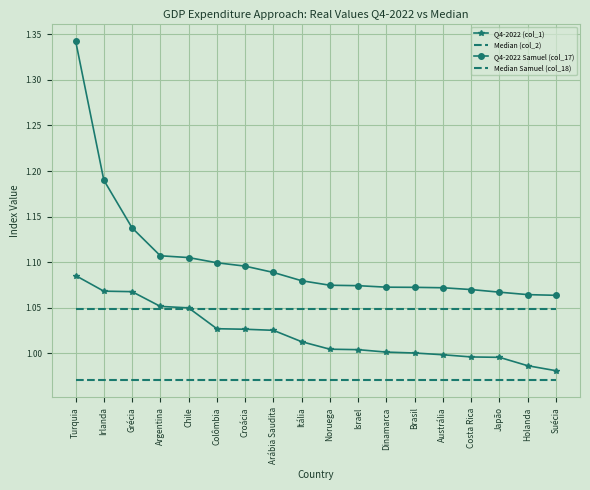

Is it true that Q4-2022 (col_1) equals 0.3 at Chile?

False